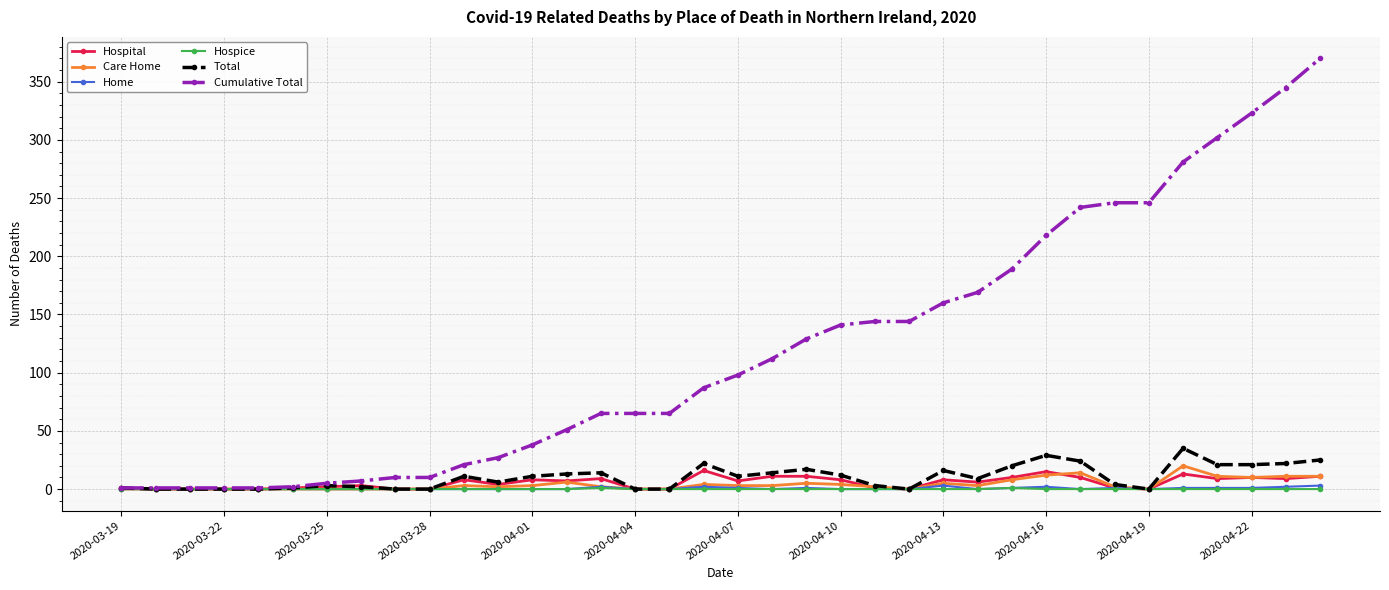

What is the greatest value displayed?

370